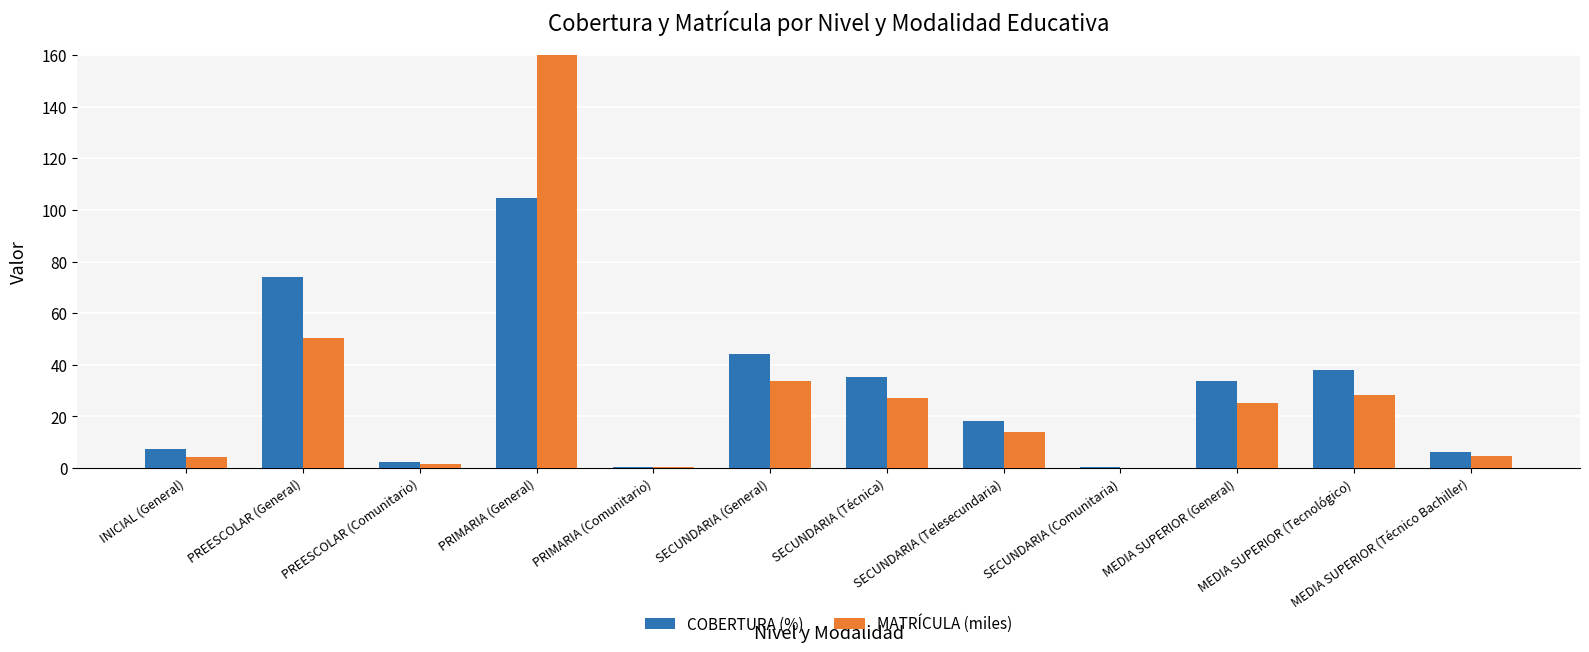

Where does the COBERTURA (%) series first go above 33?

PREESCOLAR (General)